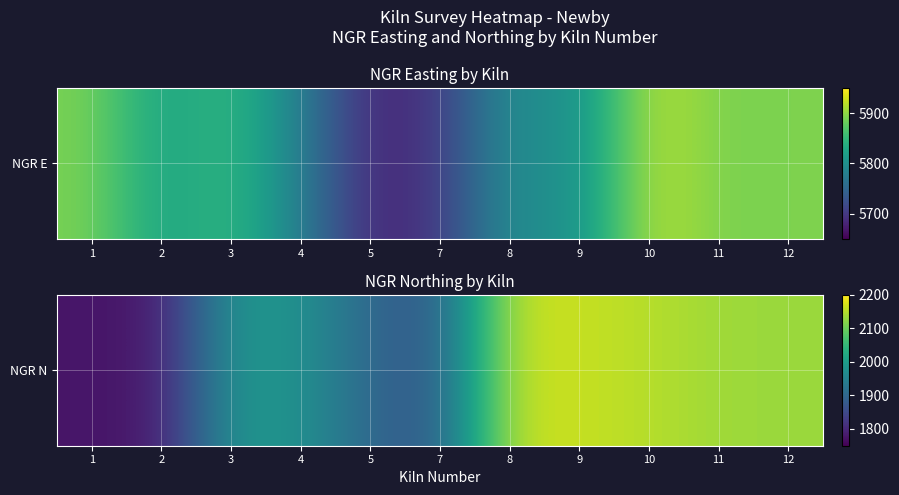

How many values exceed 1988?

5